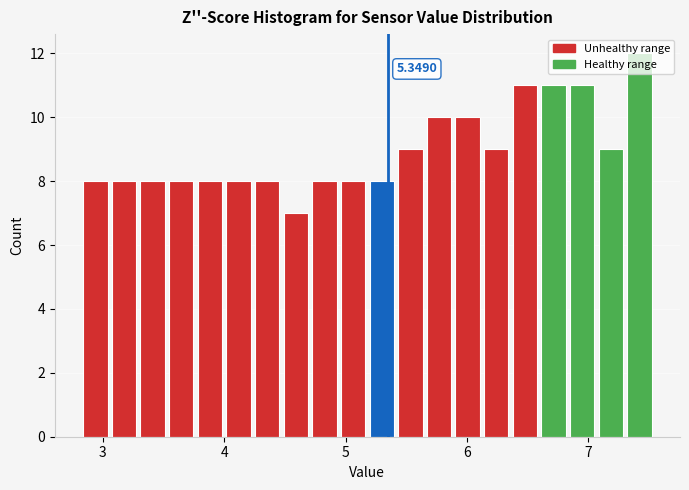

Read against the x-axis, roughly where is the centre of the tallest bar?

7.4